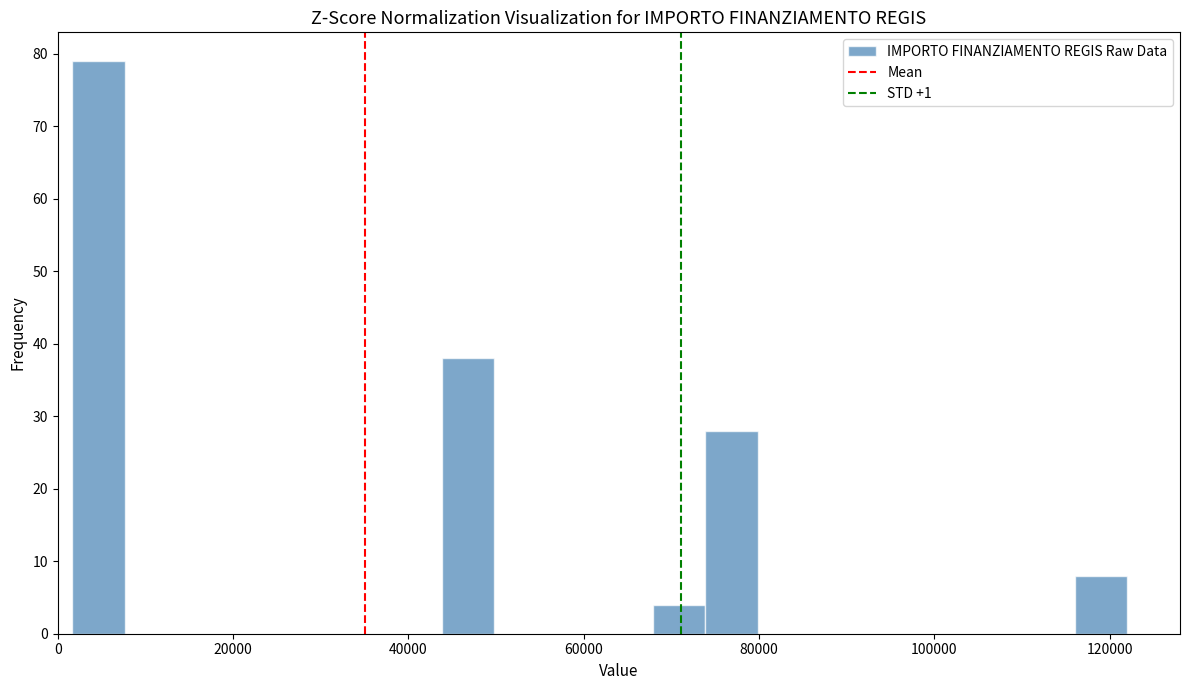

Read against the x-axis, roughly where is the centre of the tallest bar?

4000